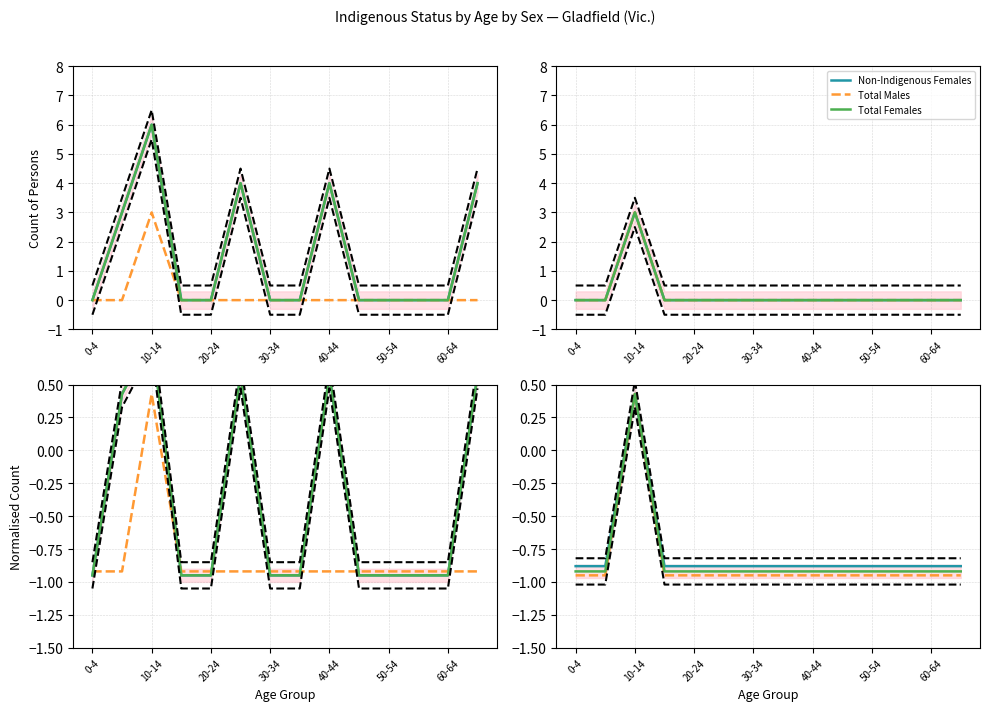

What is the sum of all Total Females values?

-11.5